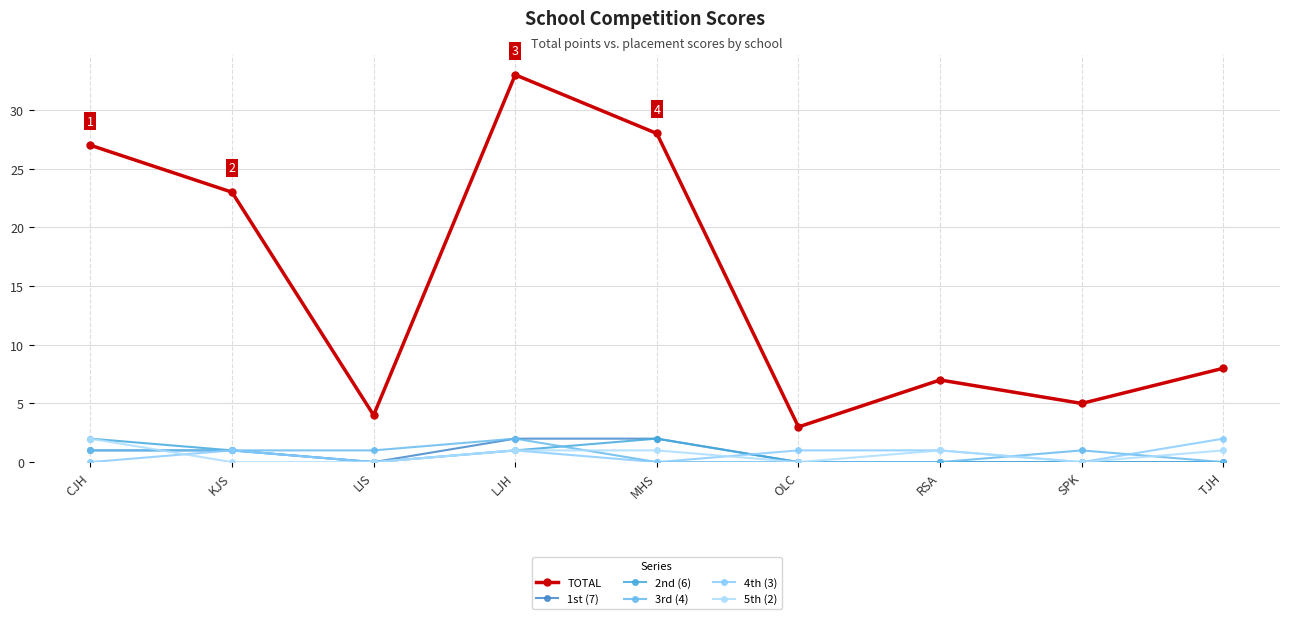

True or false: 5th (2) and 2nd (6) cross at least once.

False